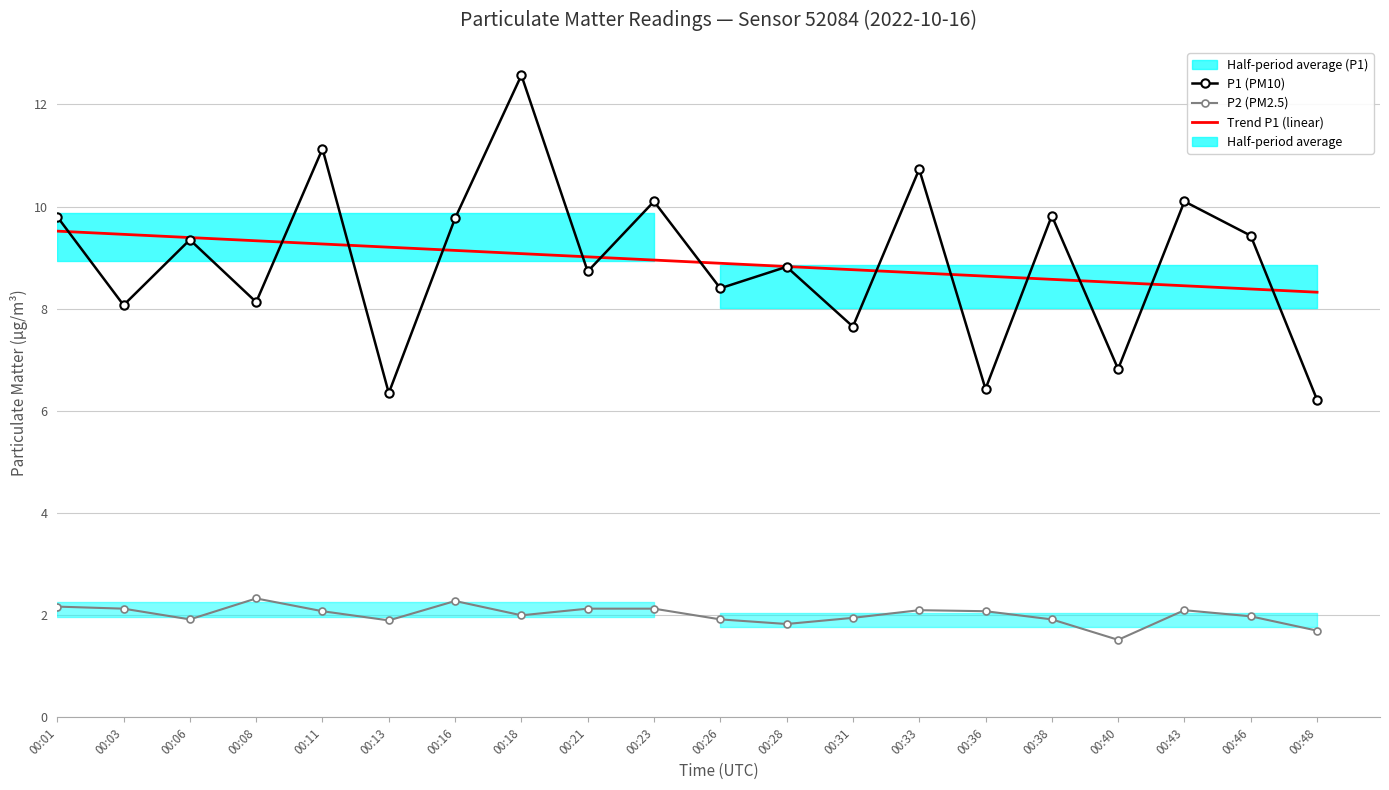

What is the value of the P2 (PM2.5) bar at the 12th from the left?

1.8